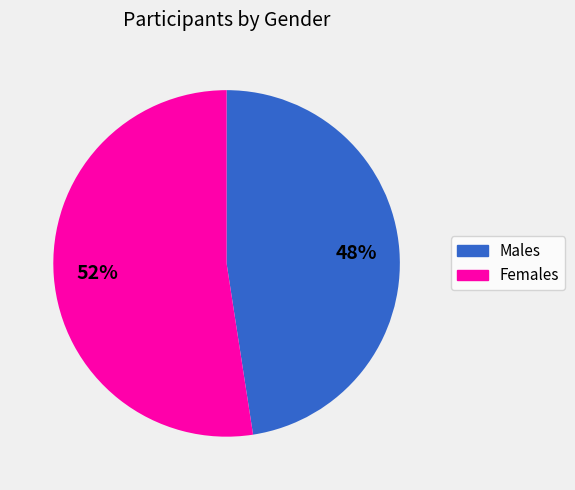

Does any single category account for the majority?

Yes